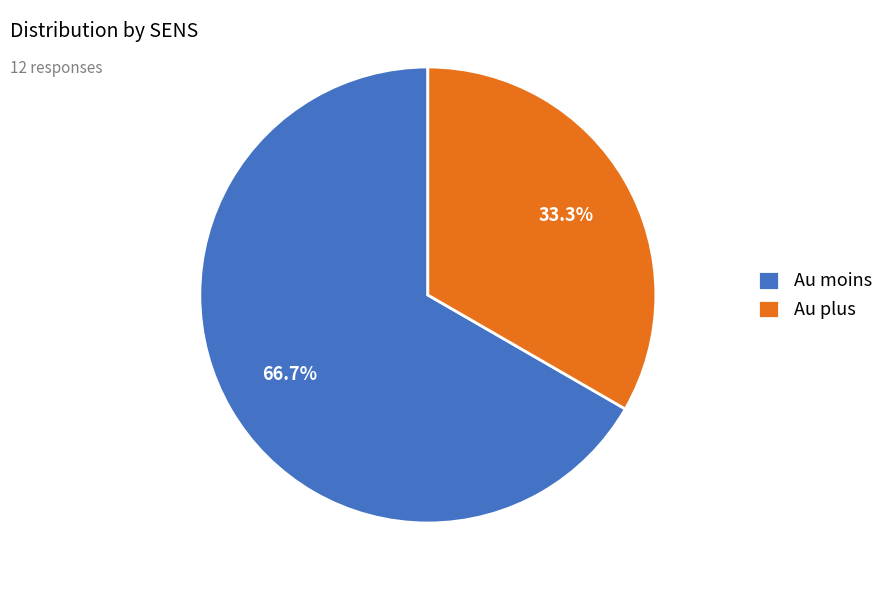

To the nearest percent, what percentage of the pie is Au moins?

67%